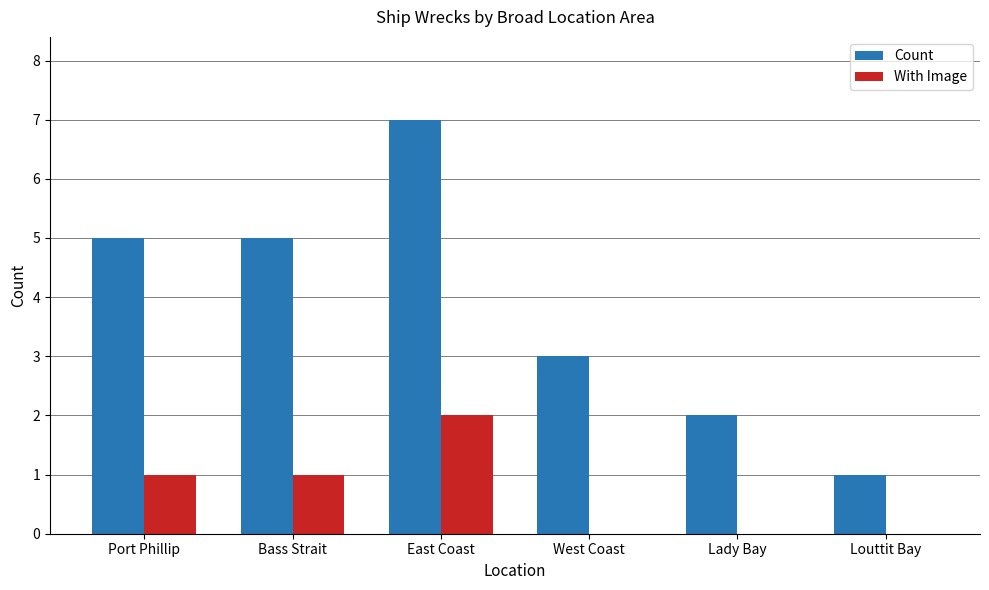

At which label does Count reach its peak?

East Coast